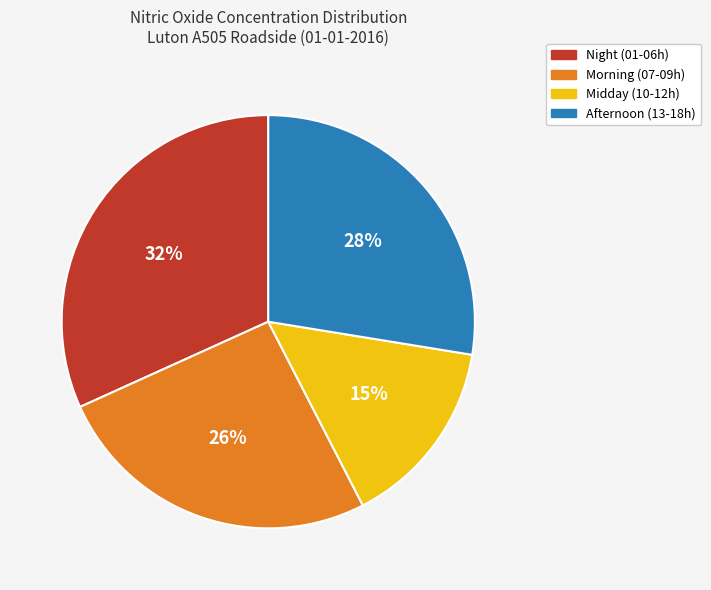

How many slices are in this pie chart?

4